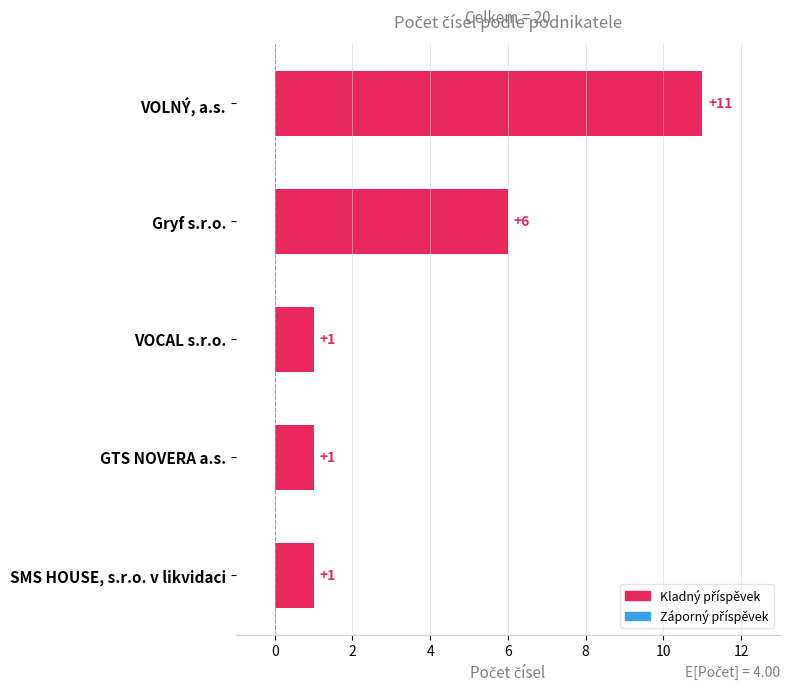

What is the sum of all values?

20